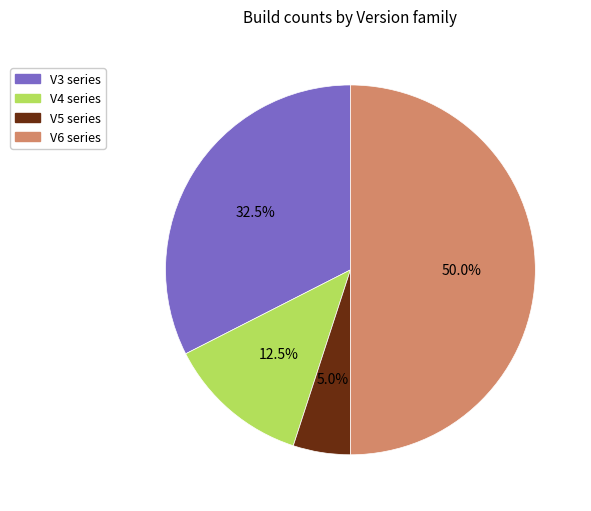

To the nearest percent, what is the average slice percentage?

25%